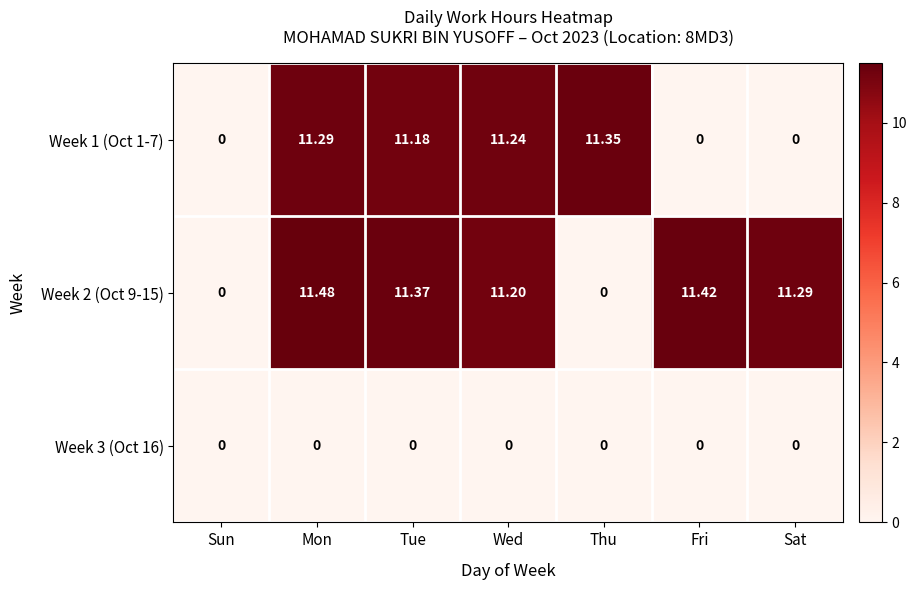

At which category is the sum across all series the highest?

Mon